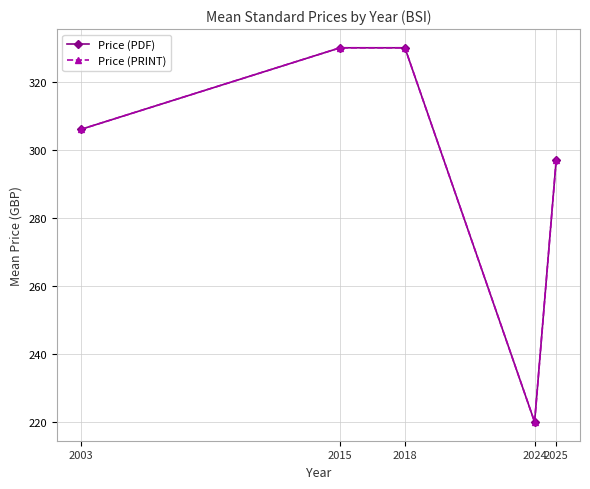

What is the total value across all series at 2015?

660.0